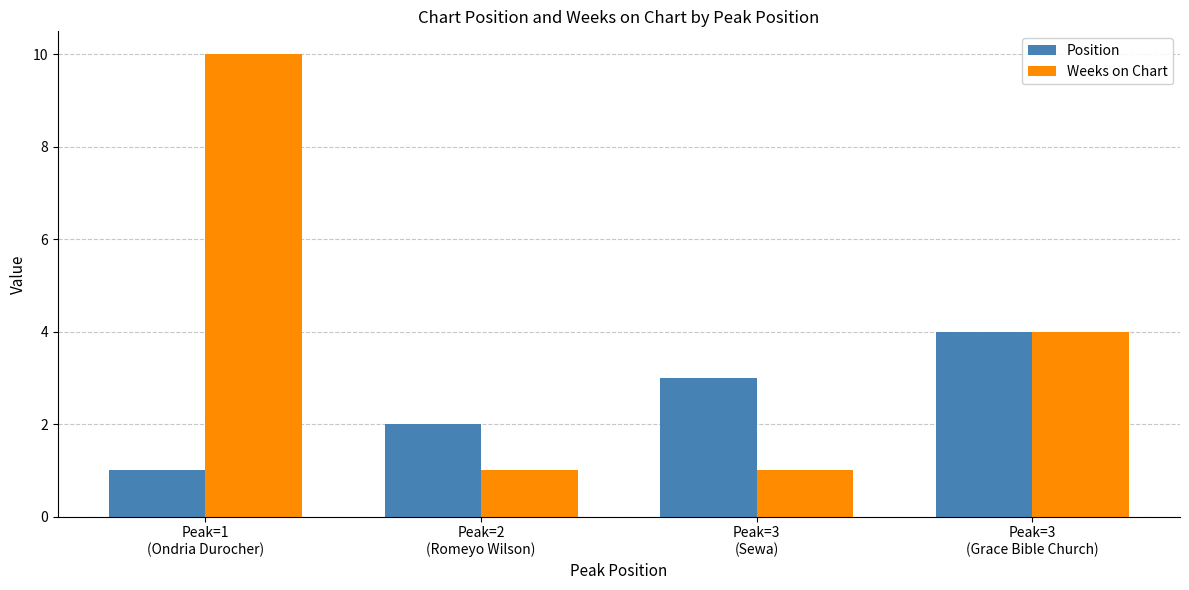

Rank the categories by Position value from highest to lowest.

Peak=3
(Grace Bible Church), Peak=3
(Sewa), Peak=2
(Romeyo Wilson), Peak=1
(Ondria Durocher)